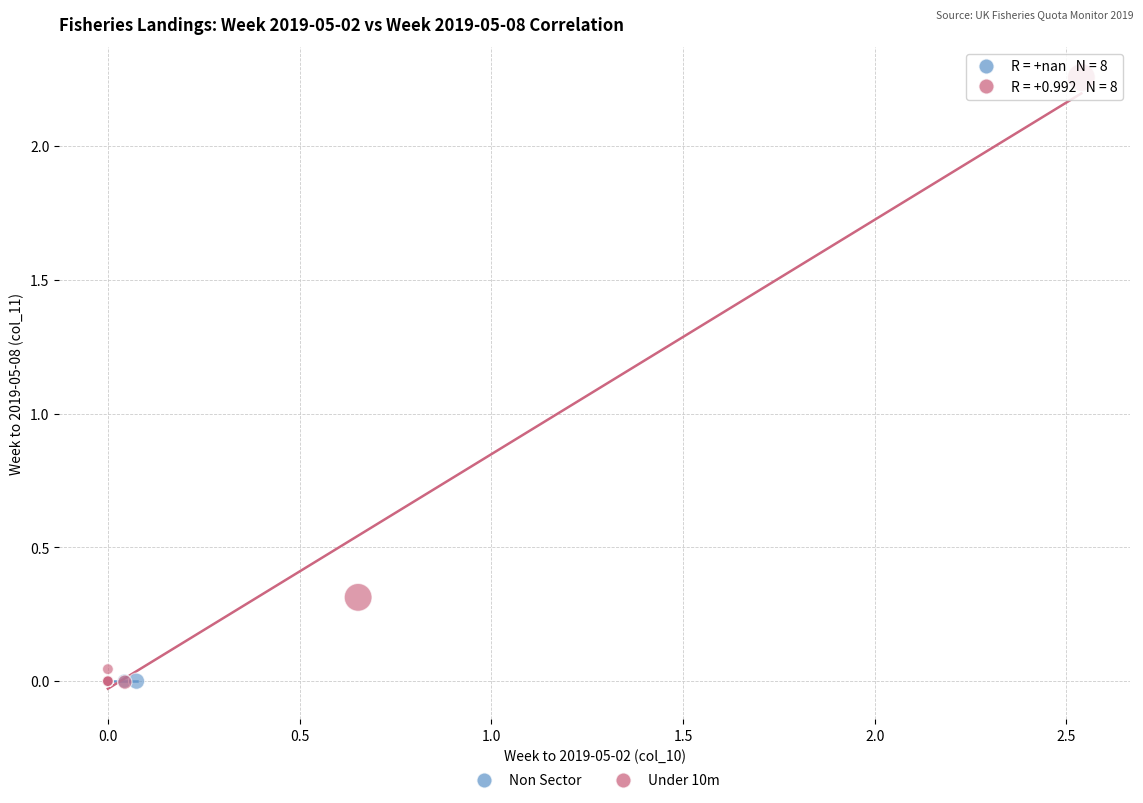

Which series contains the highest Y value?

Under 10m